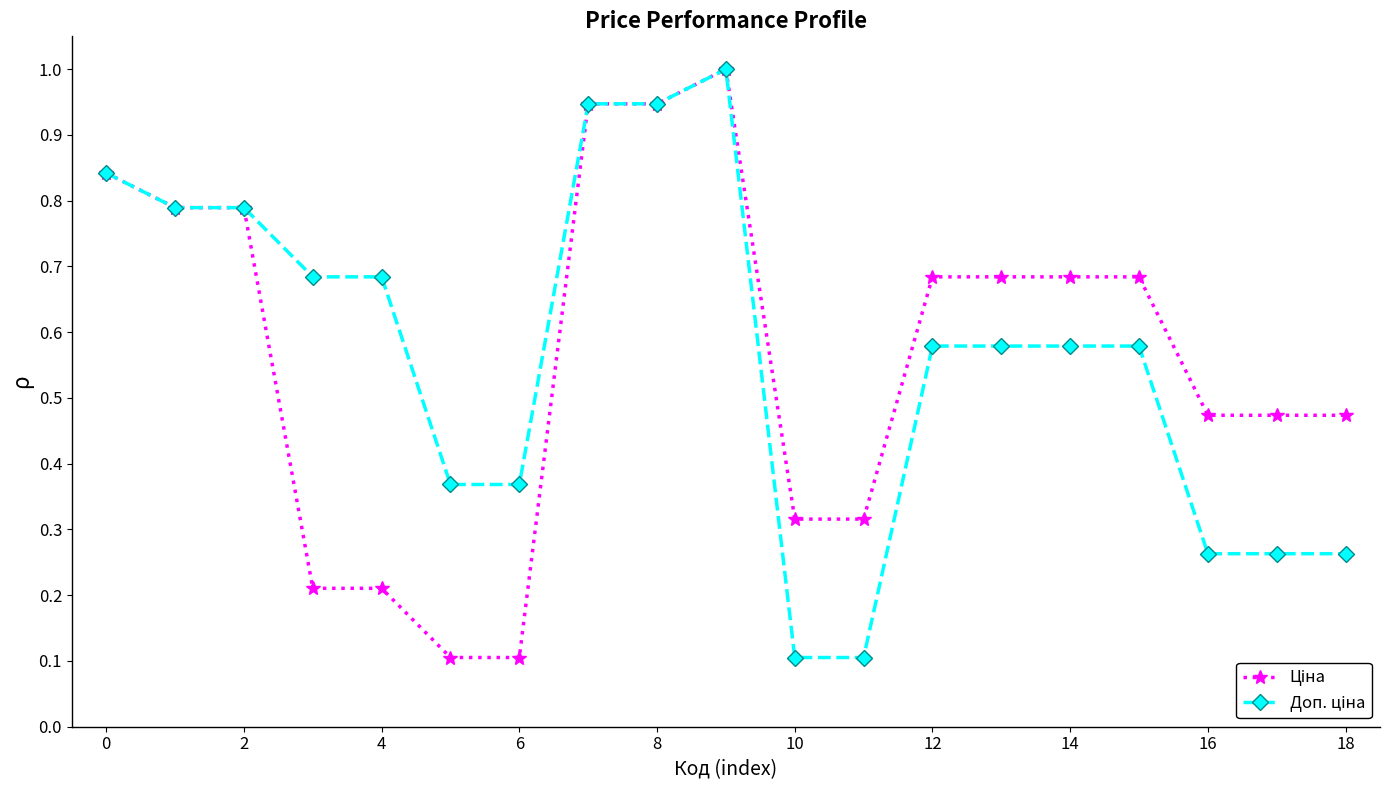

At how many categories does at least one series exceed 0?

19